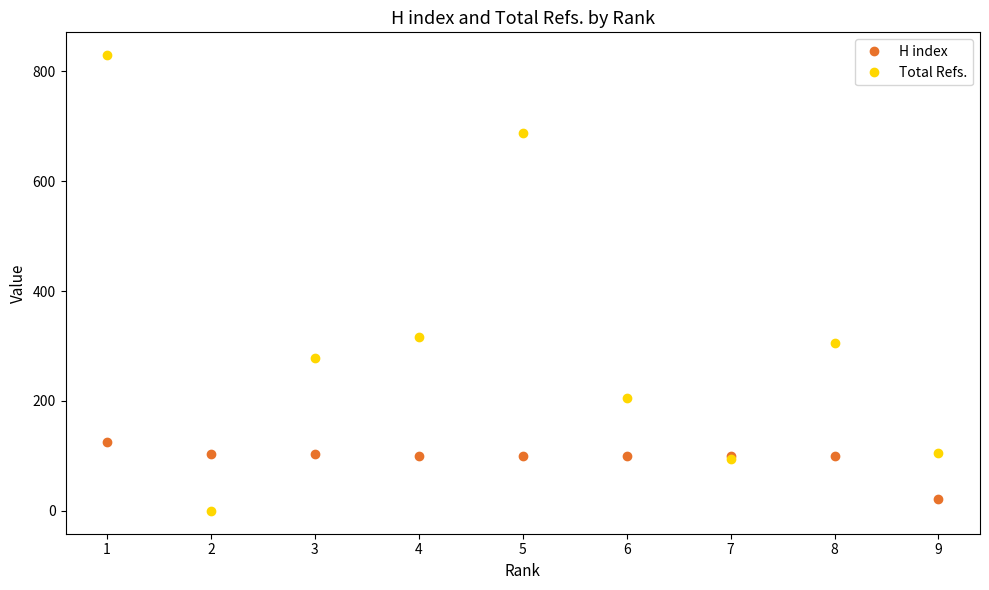

At 5, list the series in order from largest to smallest.

Total Refs., H index